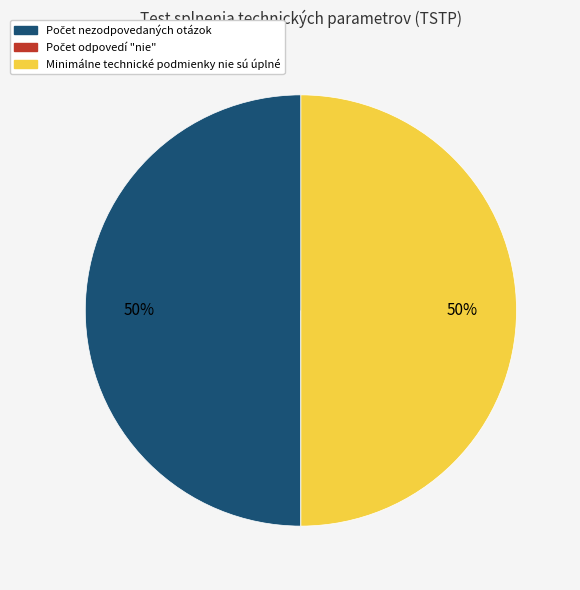

To the nearest percent, what is the average slice percentage?

33%